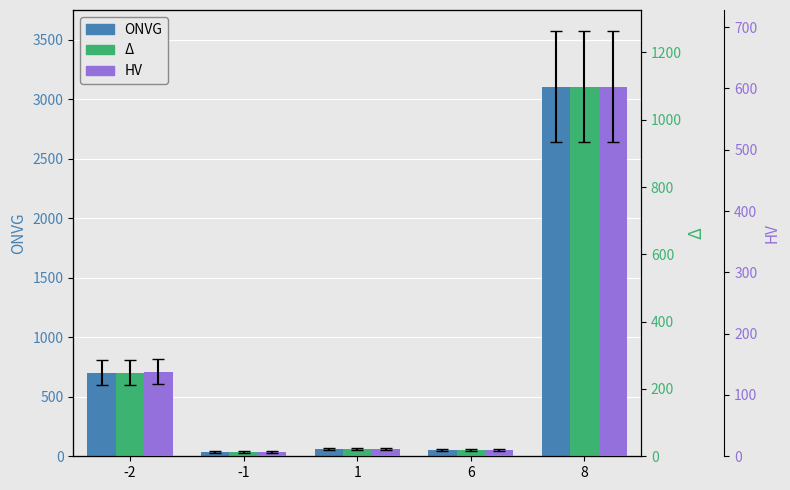

What is the value of the Δ bar at the 5th from the left?

1098.1